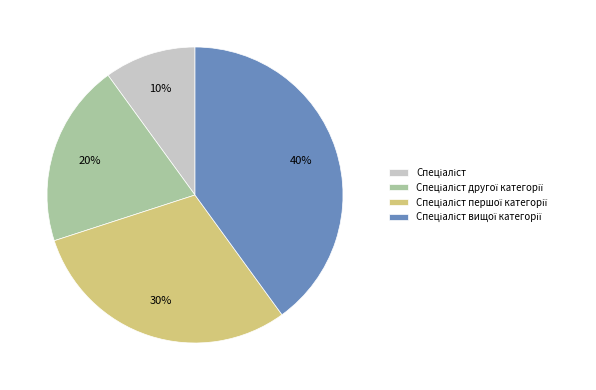

To the nearest percent, what is the difference between the largest and smallest slice percentages?

30%